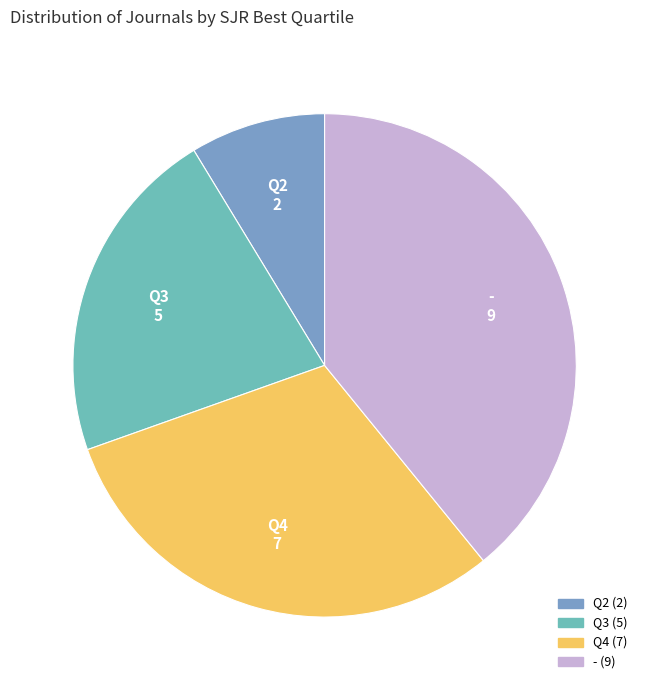

Does Q2 account for over 50% of the chart?

No